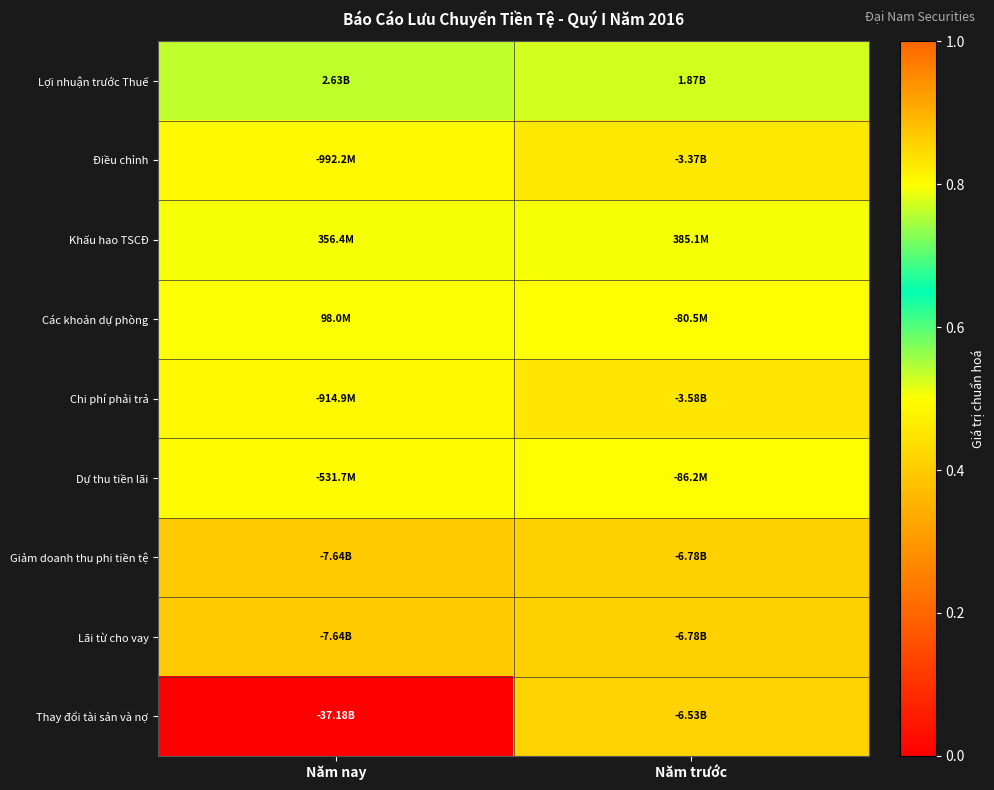

Between Năm nay and Năm trước, which series saw the biggest shift?

Thay đổi tài sản và nợ